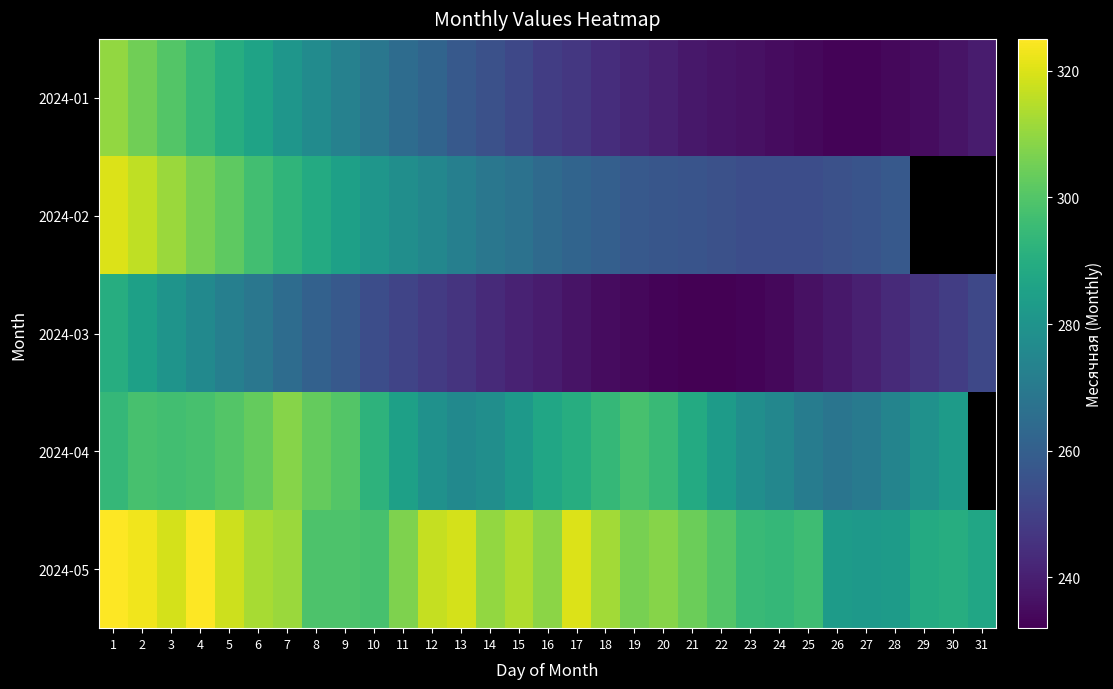

Where is 2024-02 nearest to the value 287?

8